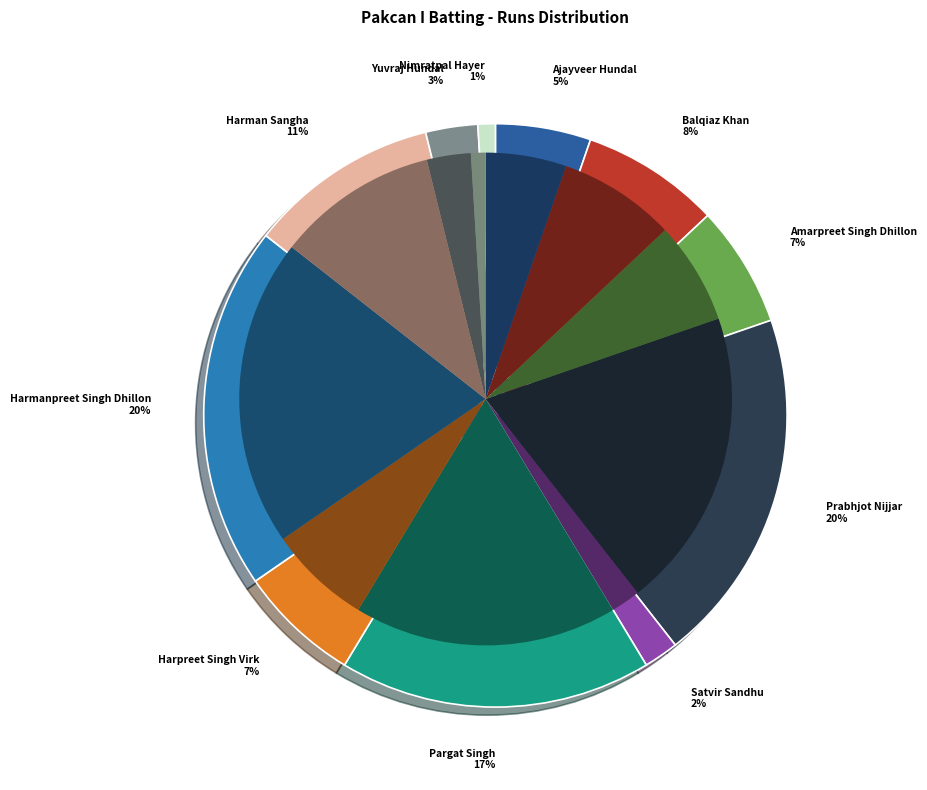

What is the change in value from Pargat Singh to Nimratpal Hayer?

-34